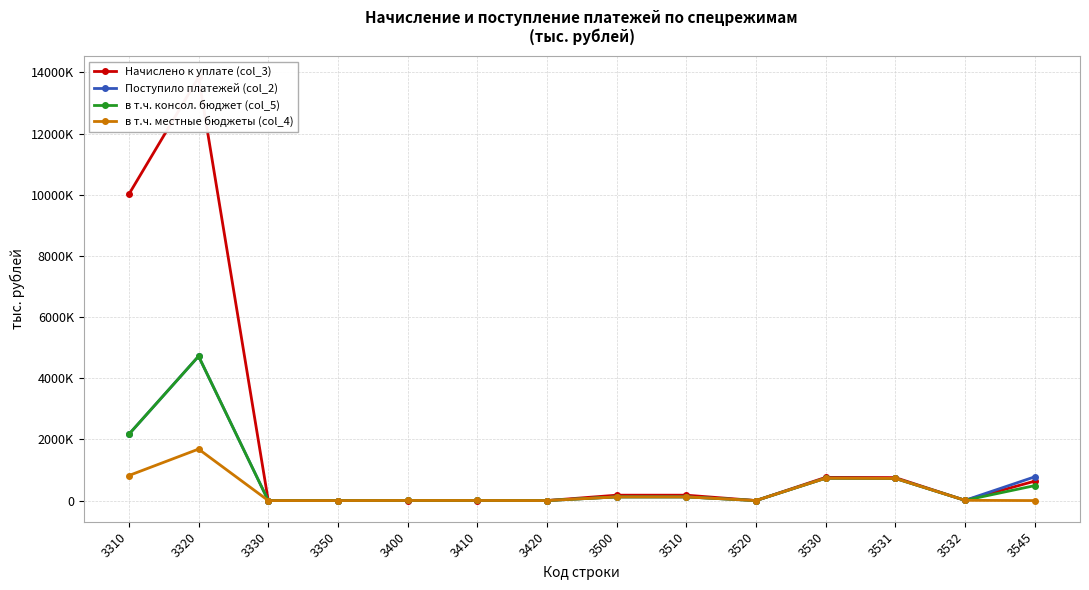

Is the value of в т.ч. консол. бюджет (col_5) at 3520 greater than the value of Поступило платежей (col_2) at 3531?

No